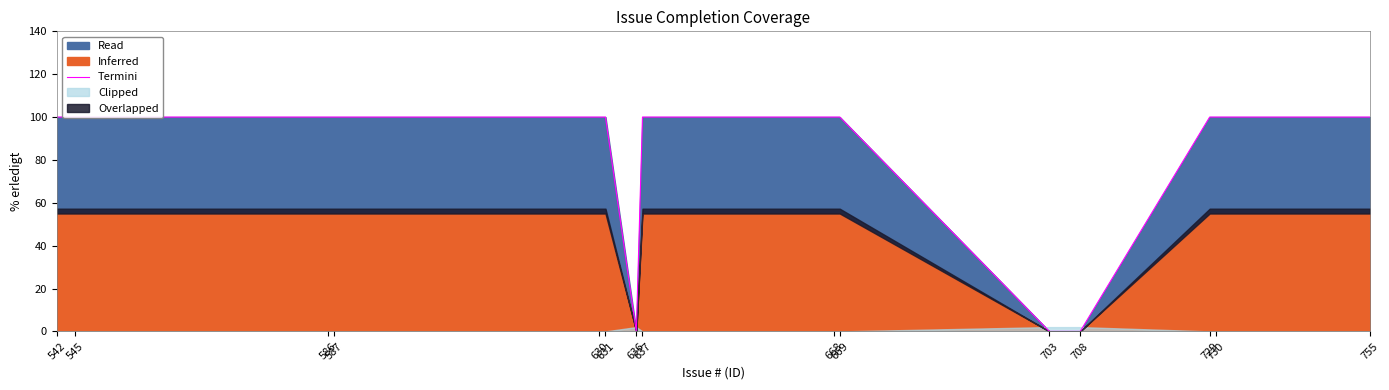

At which label is the value closest to 50?

542